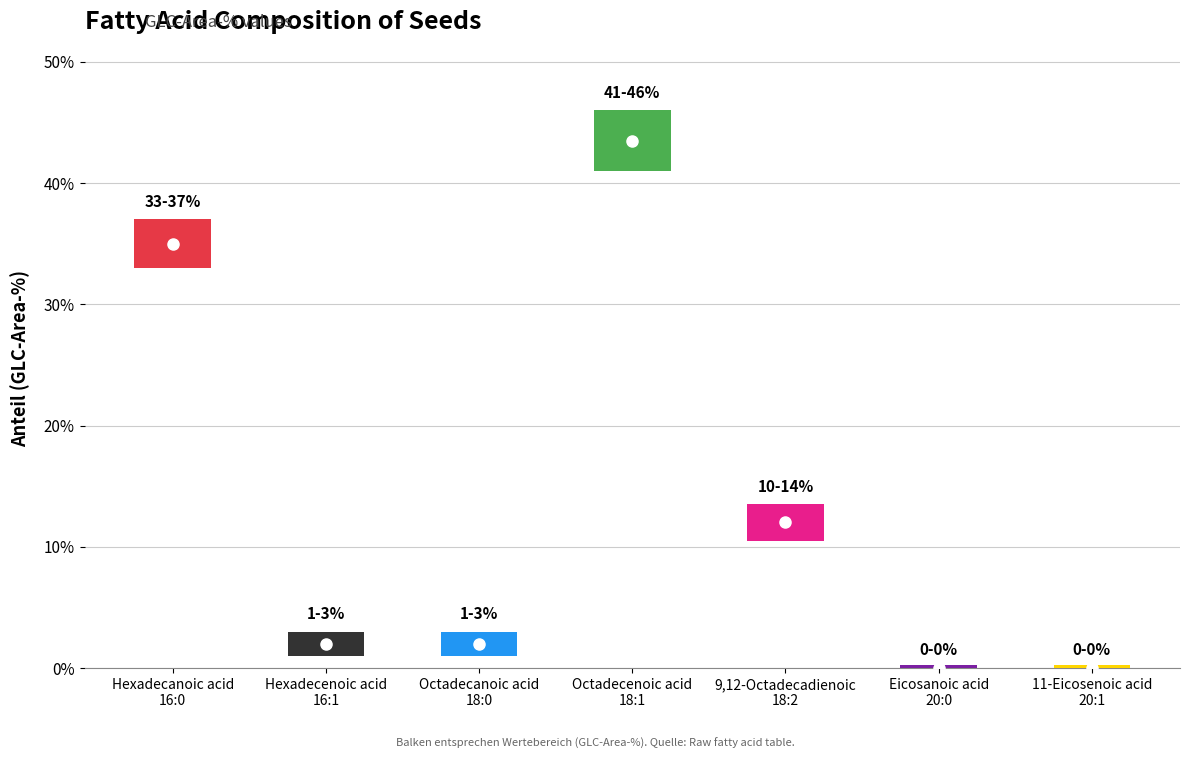

What is the sum of the values at Hexadecanoic acid
16:0 and Octadecenoic acid
18:1?

78.5